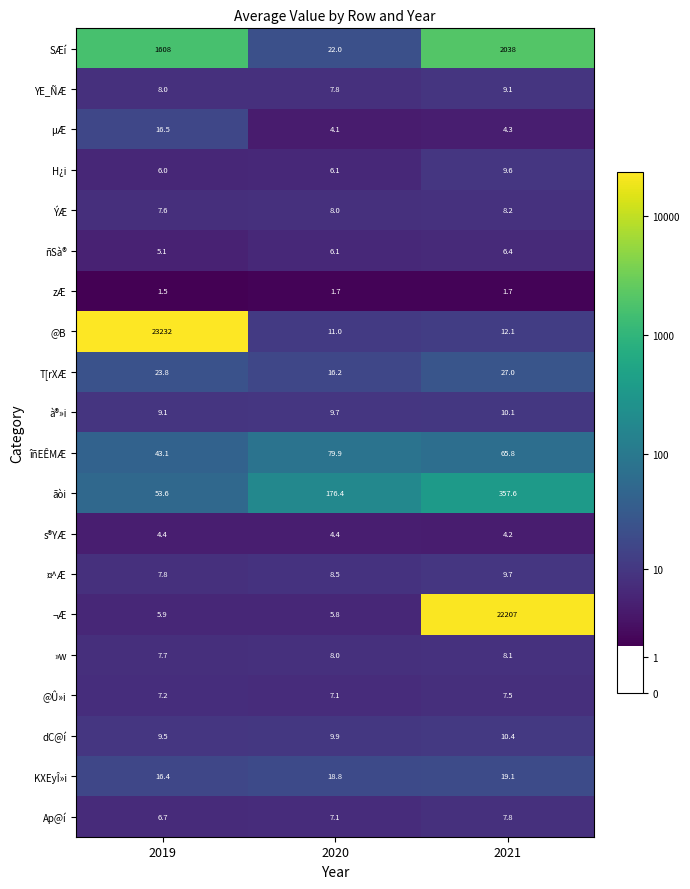

Which series has the widest spread of values?

@B